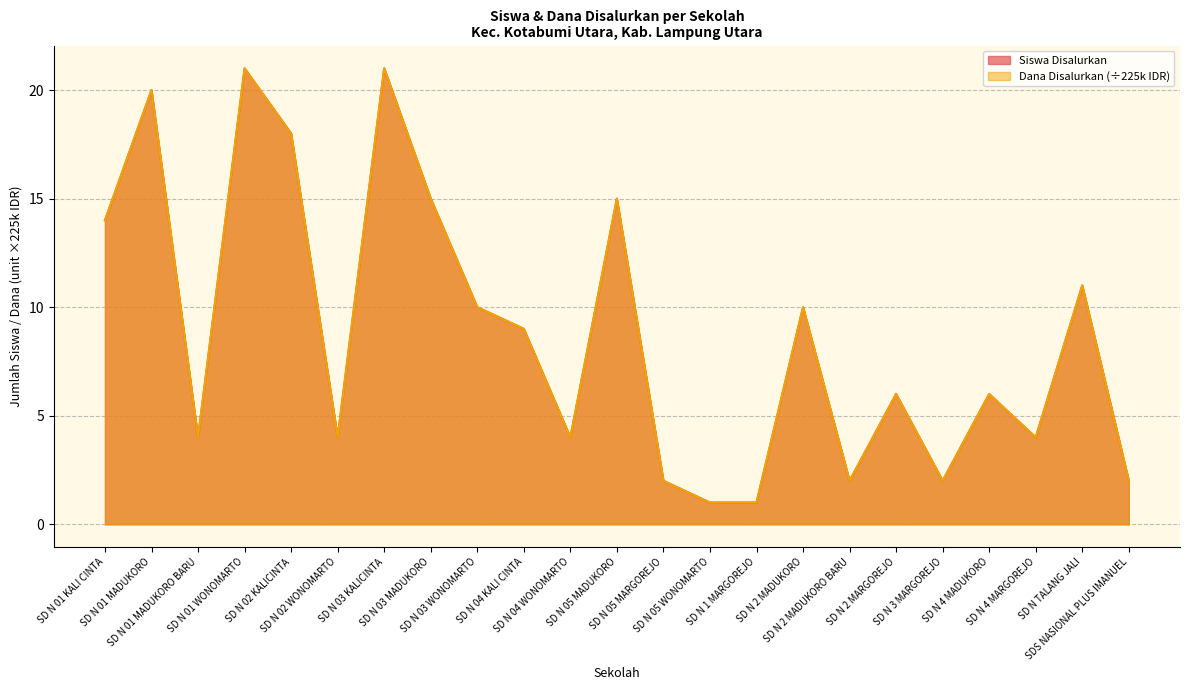

True or false: Dana Disalurkan and Siswa Disalurkan cross at least once.

False